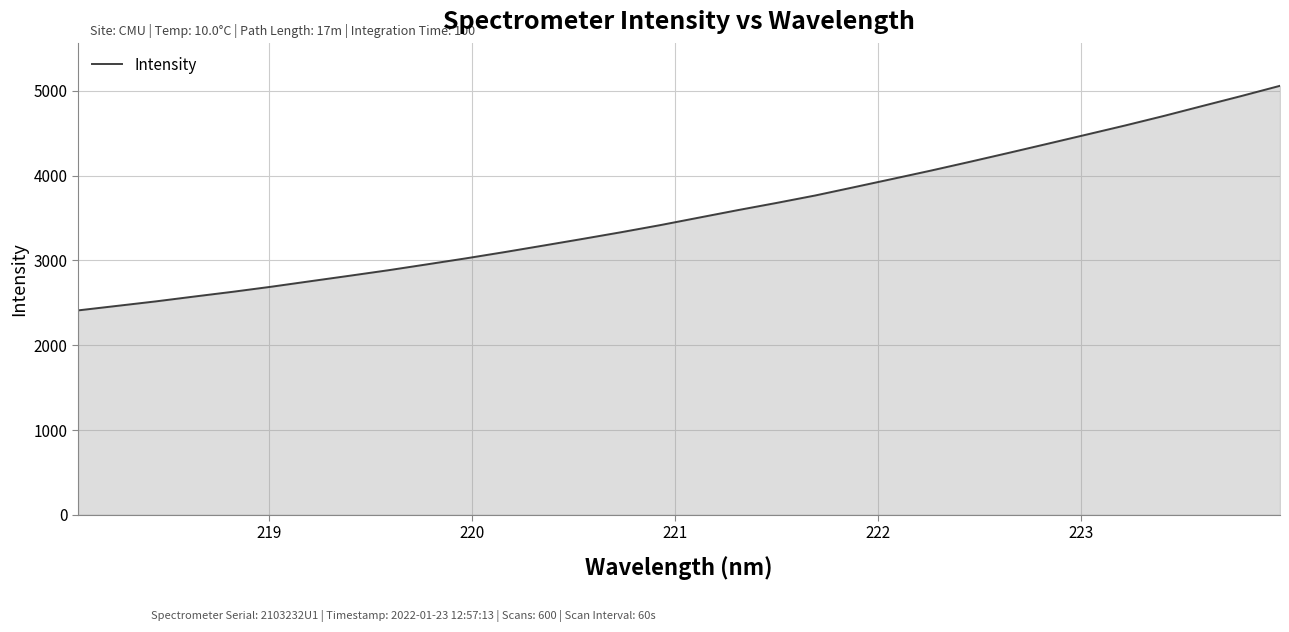

What is the minimum value shown in the chart?

2411.2